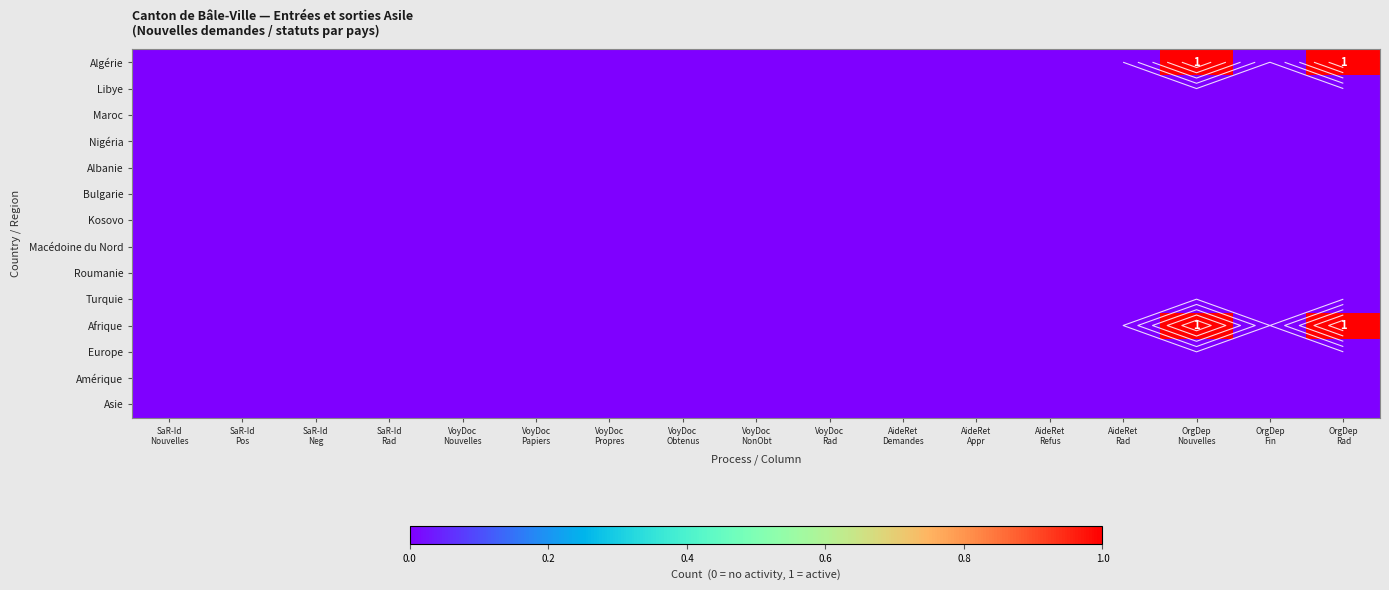

Which series has the widest spread of values?

Algérie